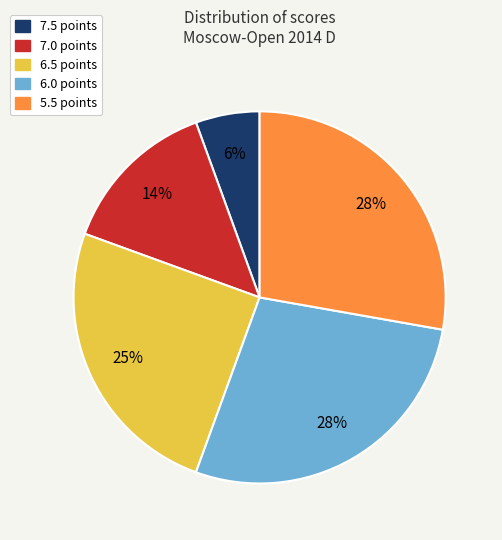

To the nearest percent, what is the difference between the 7.0 and 5.5 slice percentages?

14%